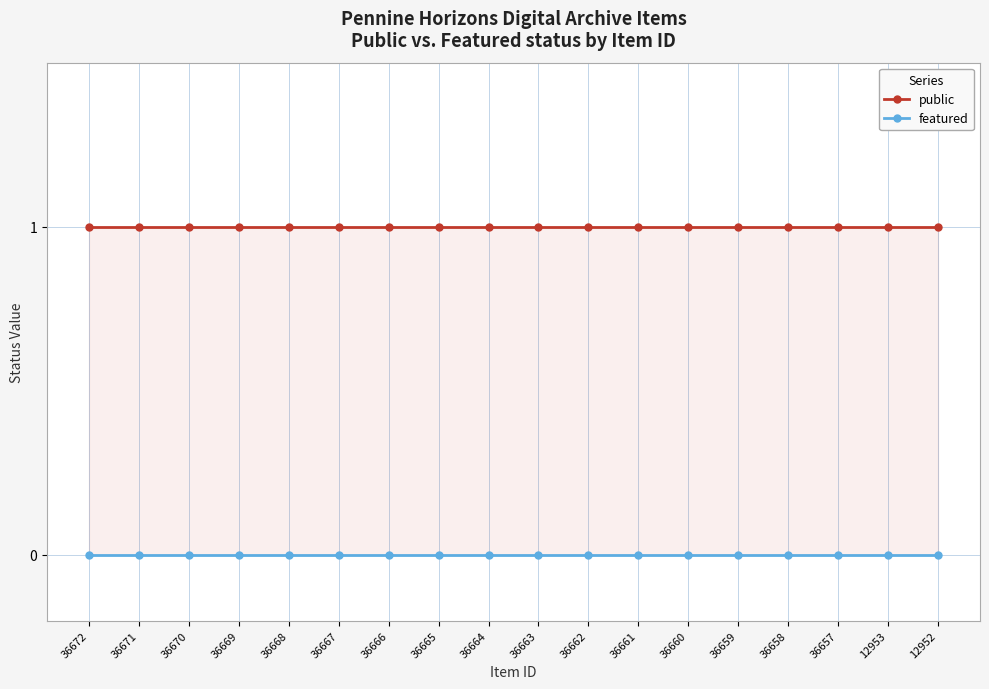

What is the average value of the public series?

1